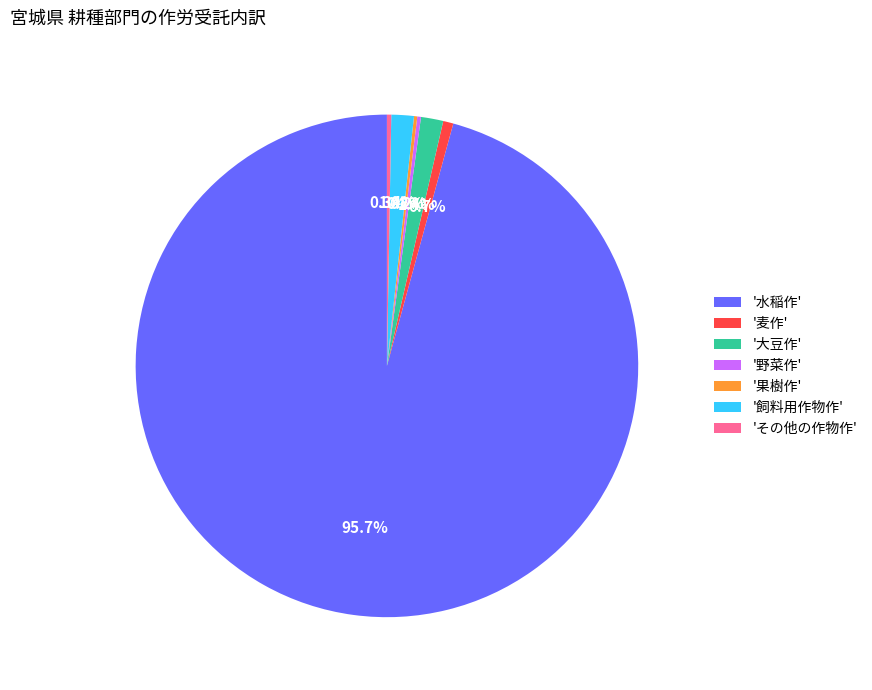

What percentage is NOT represented by '麦作'?

99.3%